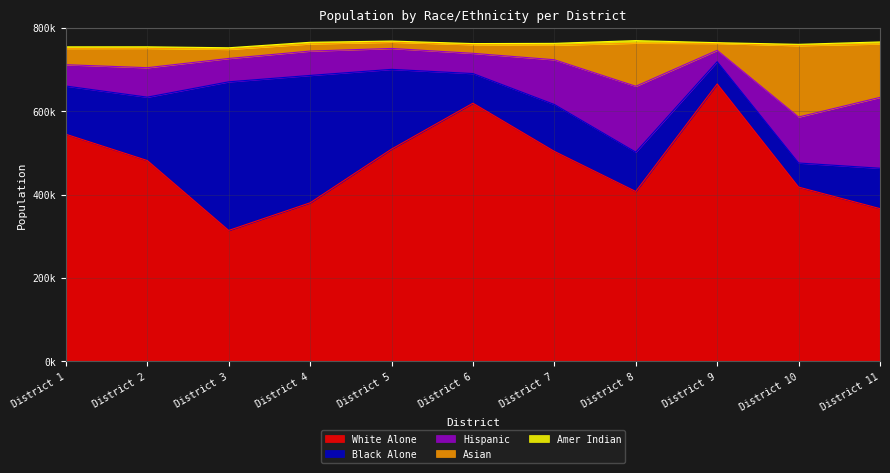

What are all the series names shown in the legend?

White Alone, Black Alone, Hispanic, Asian, Amer Indian